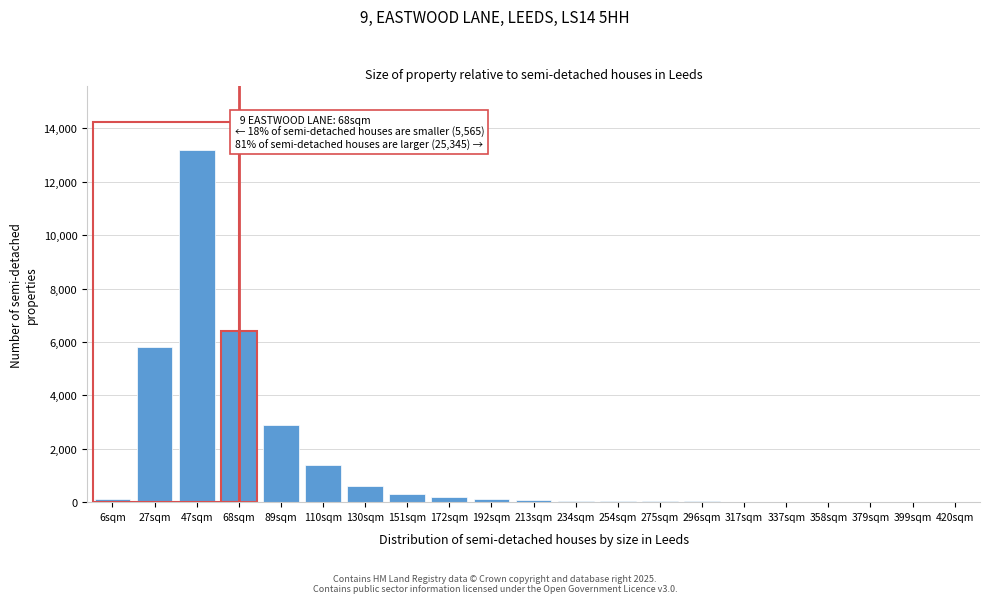

Where is the data nearest to the value 6604?

68sqm